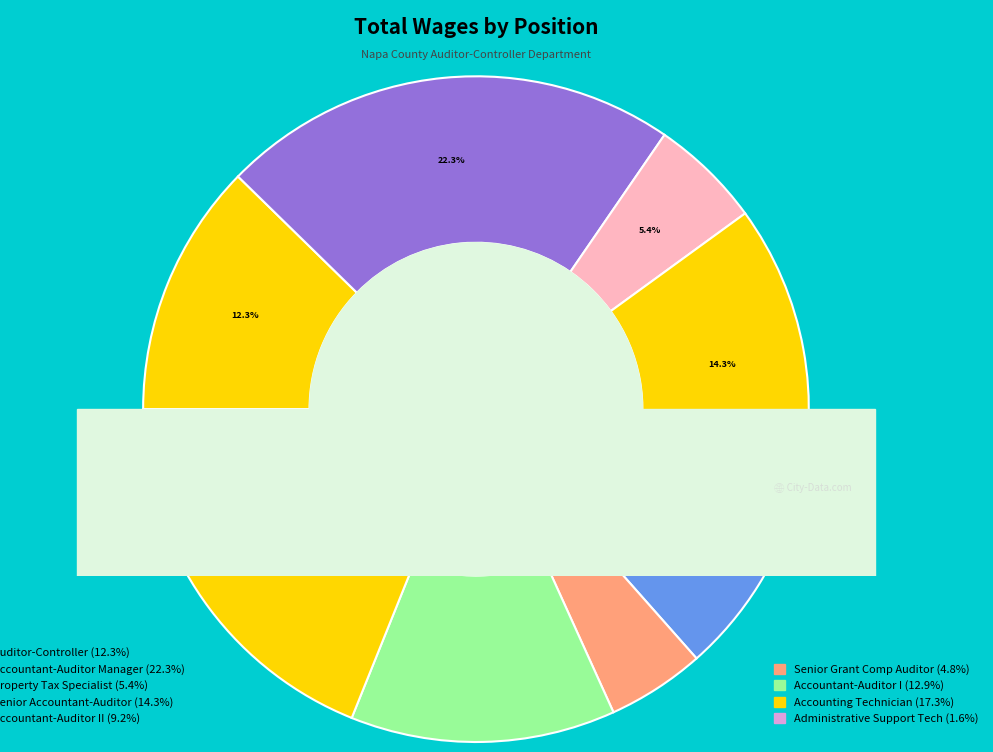

Does Administrative Support Tech account for over 50% of the chart?

No